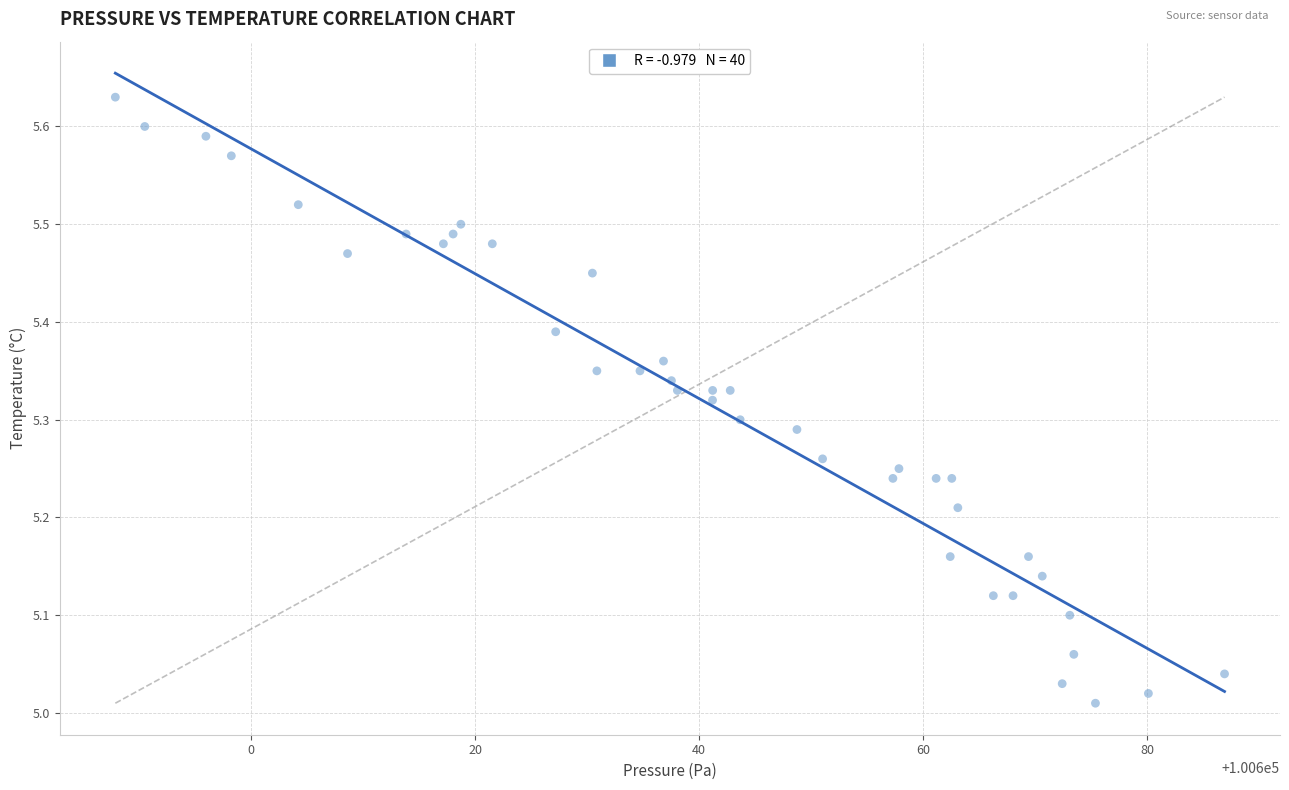

What is the range of Y values (max minus min)?

0.6